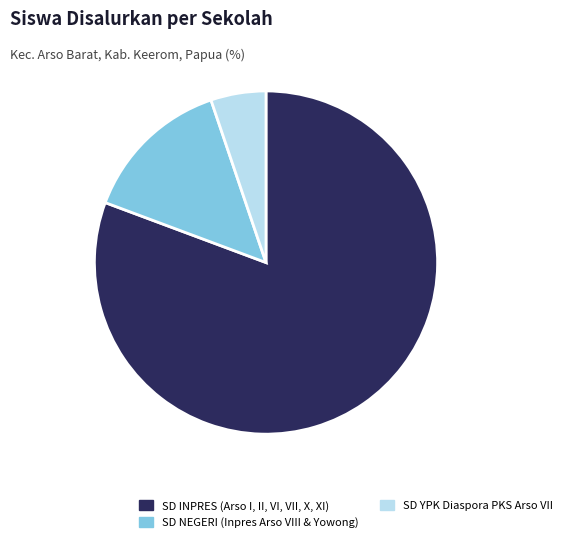

How many segments does this pie chart have?

3